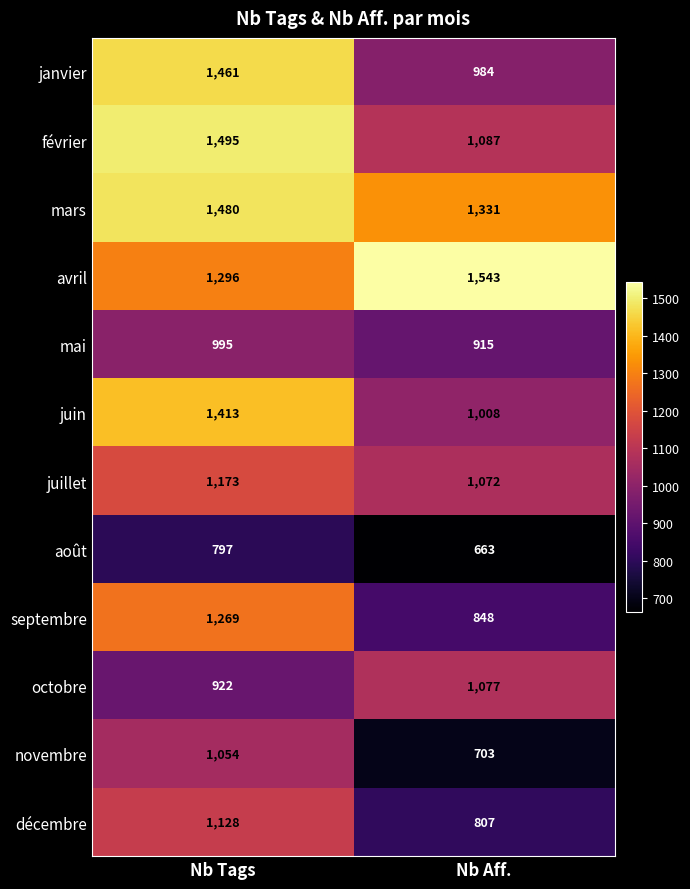

Between Nb Tags and Nb Aff., which series saw the biggest shift?

janvier